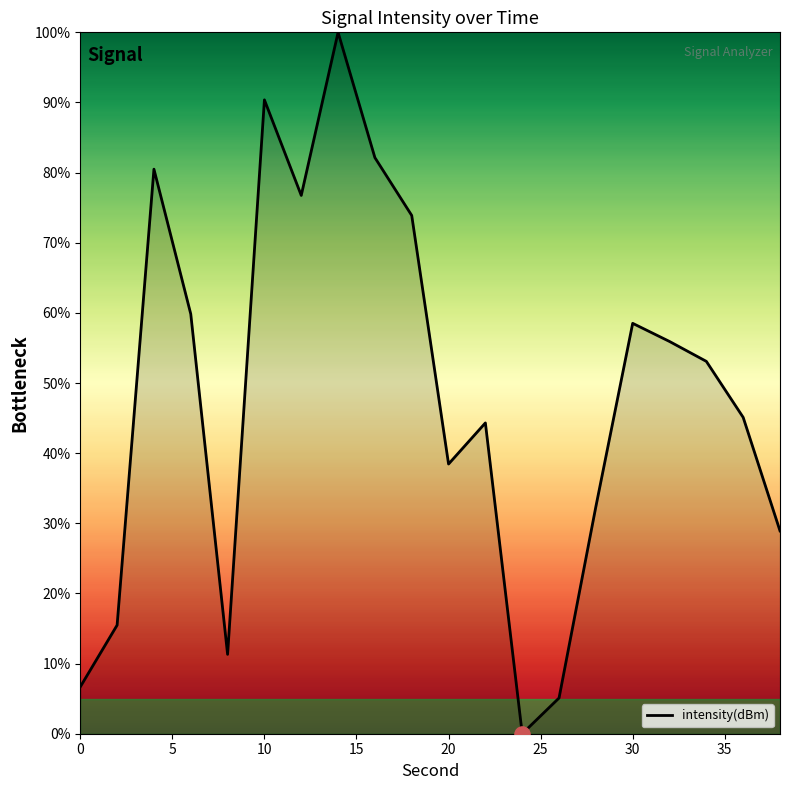

How many lines are shown in the chart?

1